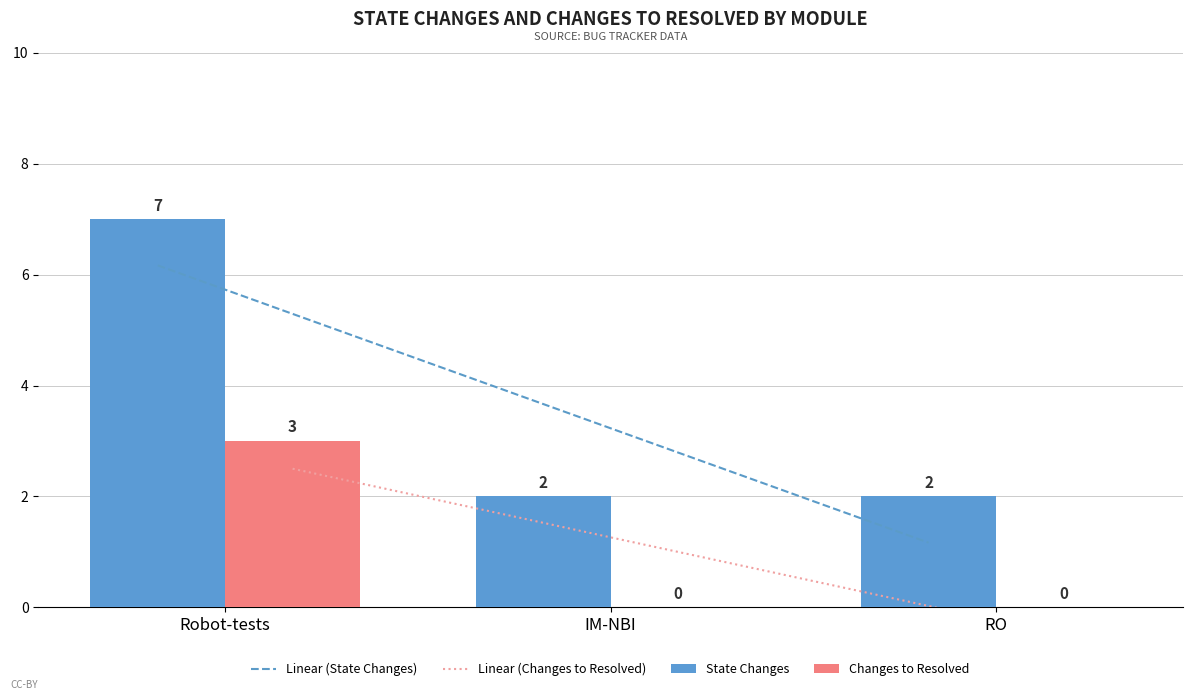

Reading left to right, extract all data points from this chart.

STATE_CHANGES: Robot-tests=7	IM-NBI=2	RO=2
CHANGES_TO_RESOLVED: Robot-tests=3	IM-NBI=0	RO=0